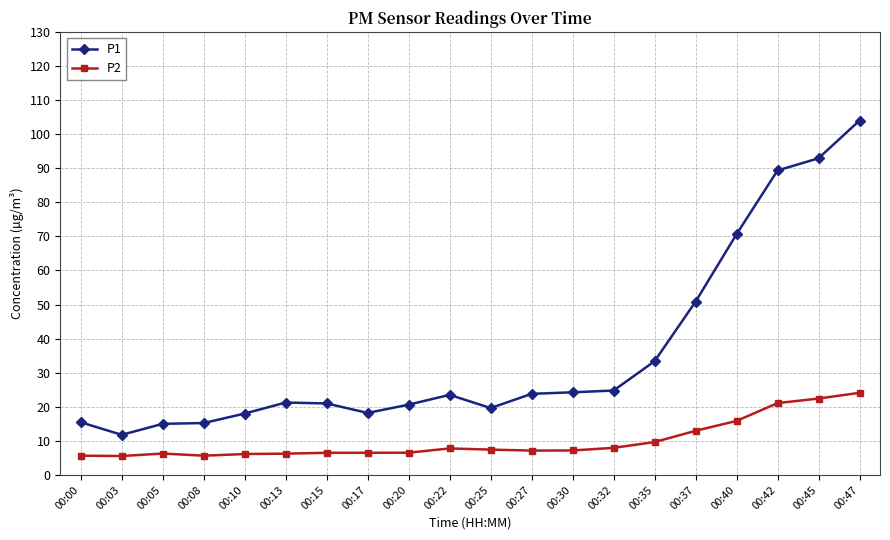

What is the sum of all P2 values?

198.6